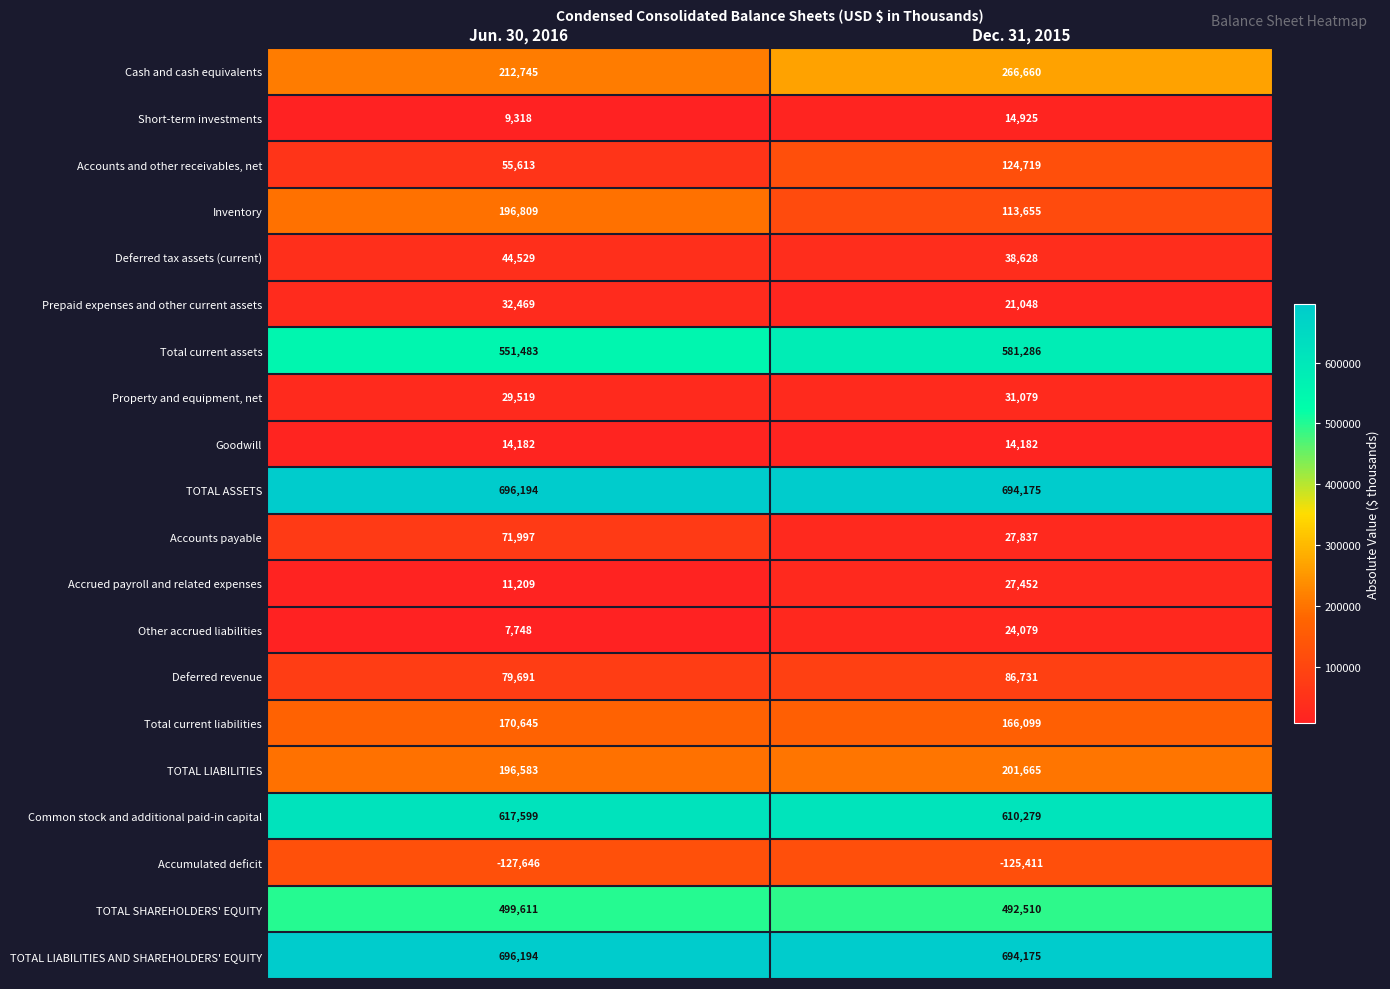

What is the total value across all series at Jun. 30, 2016?

4066492